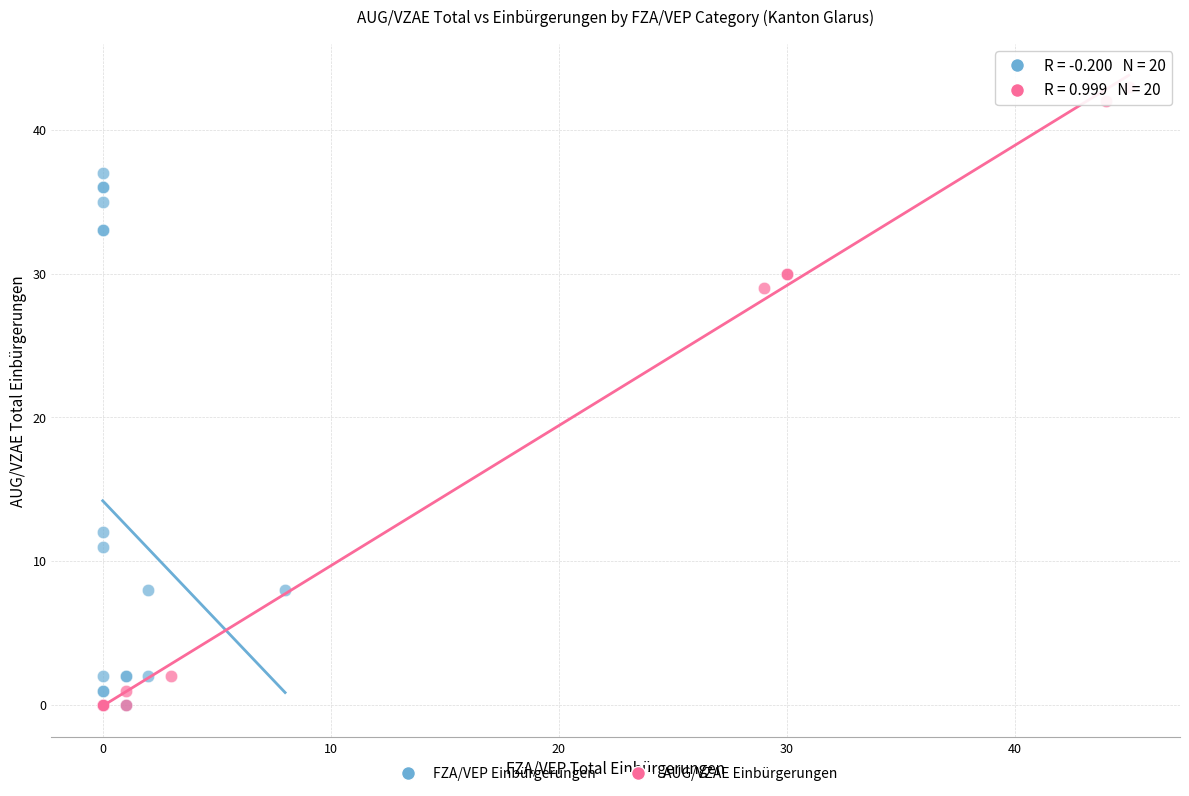

Which series reaches the maximum Y coordinate?

AUG/VZAE Einbürgerungen